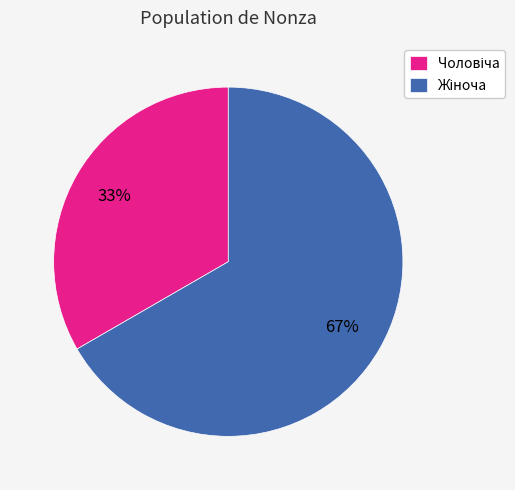

Is there any slice that represents more than half of the pie?

Yes